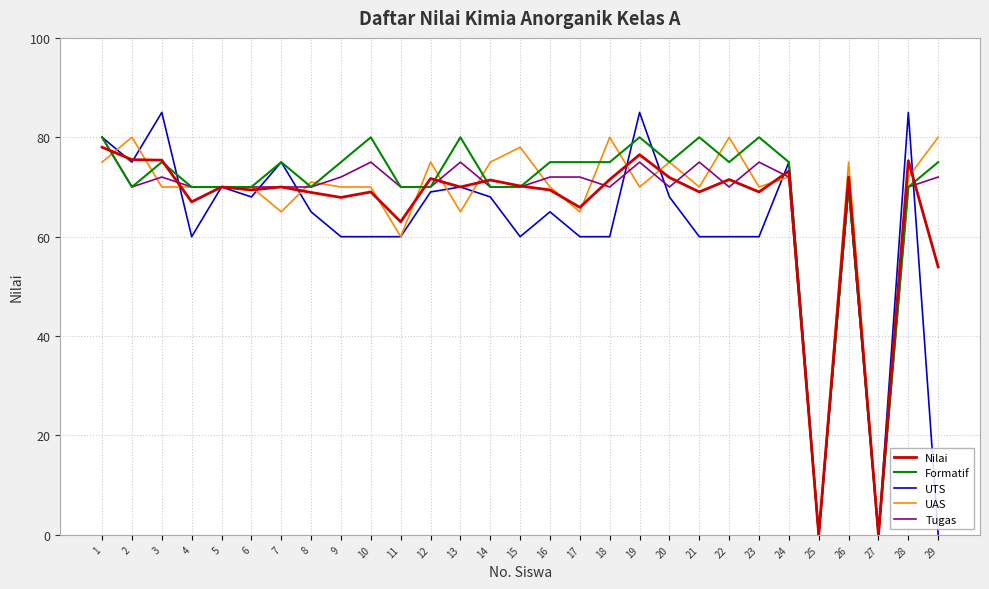

Read the Formatif value at 28.

70.0